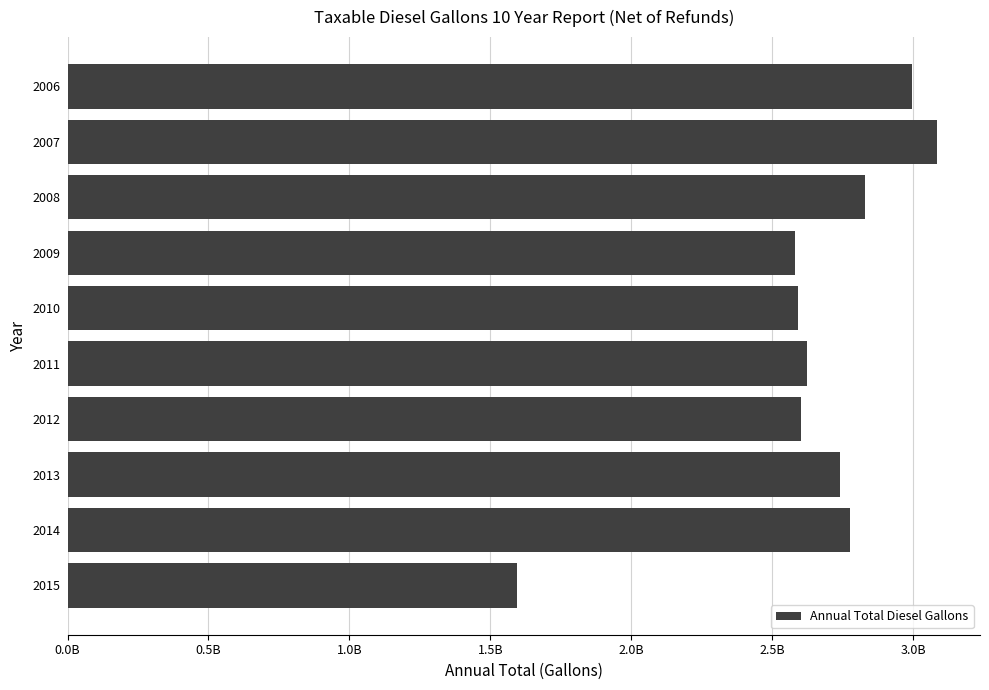

Are the bars horizontal?

Yes